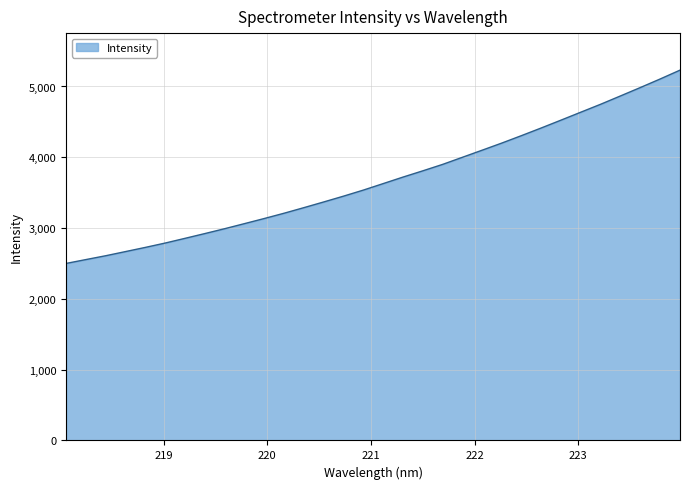

True or false: there are more than 1 points higher than both neighbors.

False